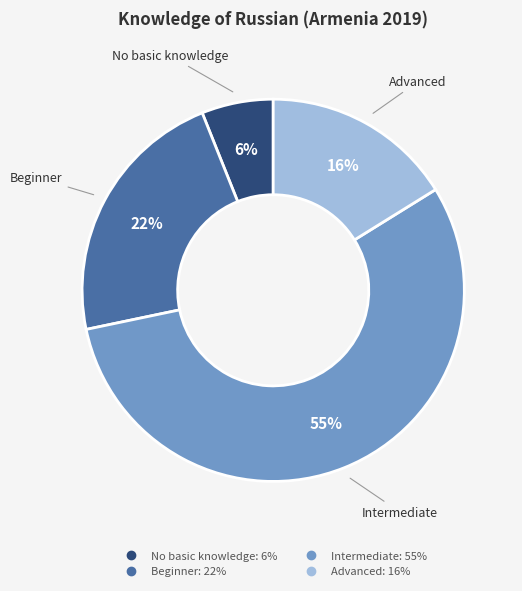

Do No basic knowledge and Beginner together represent more than half of the pie?

No